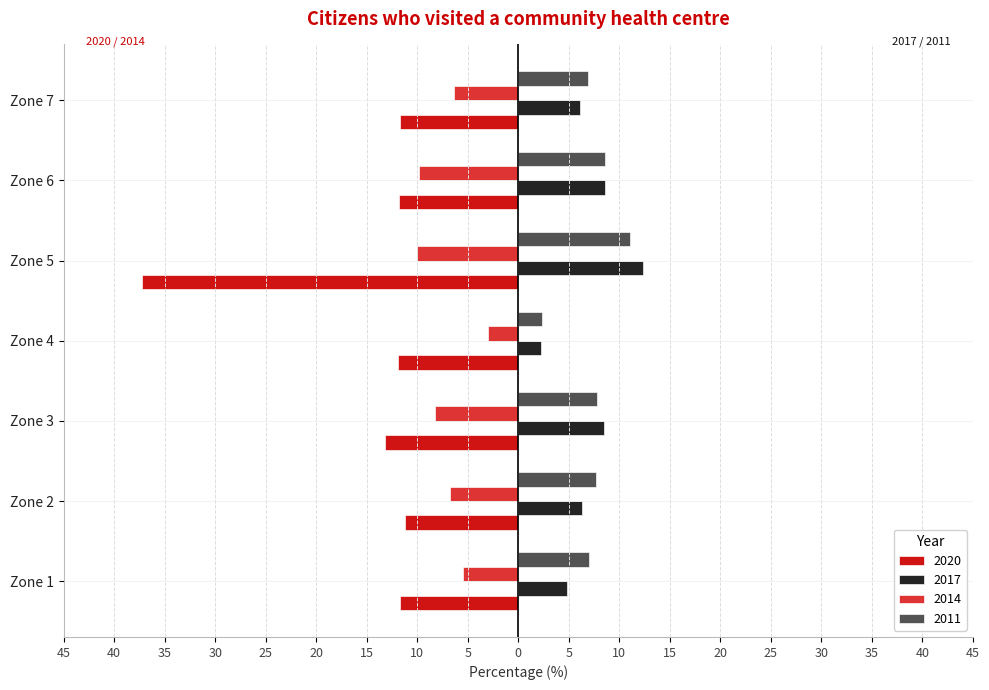

What are all the series names shown in the legend?

2020, 2017, 2014, 2011